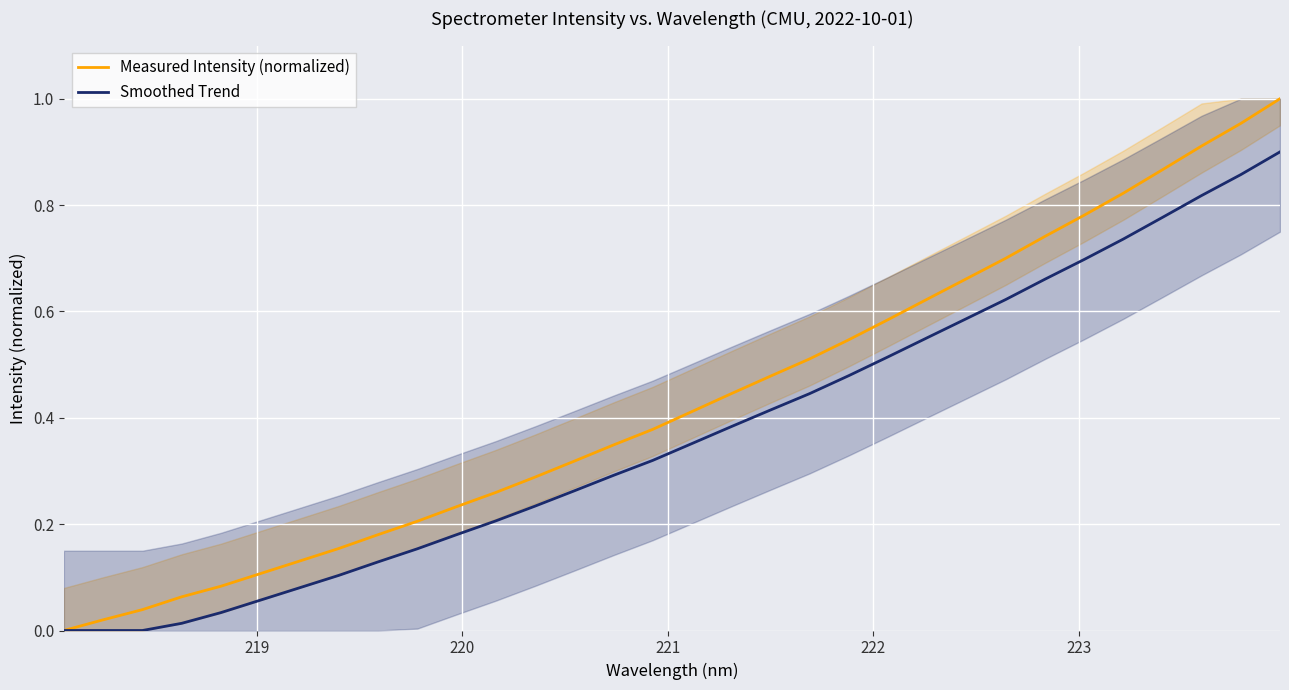

Reading right to left, what are all the values shown in this chart?

Measured Intensity (normalized): 1.0	1.0	0.9	0.9	0.8	0.8	0.7	0.7	0.7	0.6	0.6	0.5	0.5	0.5	0.4	0.4	0.4	0.3	0.3	0.3	0.3	0.2	0.2	0.2	0.2	0.1	0.1	0.1	0.1	0.0	0.0	0.0
Smoothed Trend: 0.9	0.9	0.8	0.8	0.7	0.7	0.7	0.6	0.6	0.6	0.5	0.5	0.4	0.4	0.4	0.4	0.3	0.3	0.3	0.2	0.2	0.2	0.2	0.1	0.1	0.1	0.1	0.0	0.0	0.0	0.0	0.0